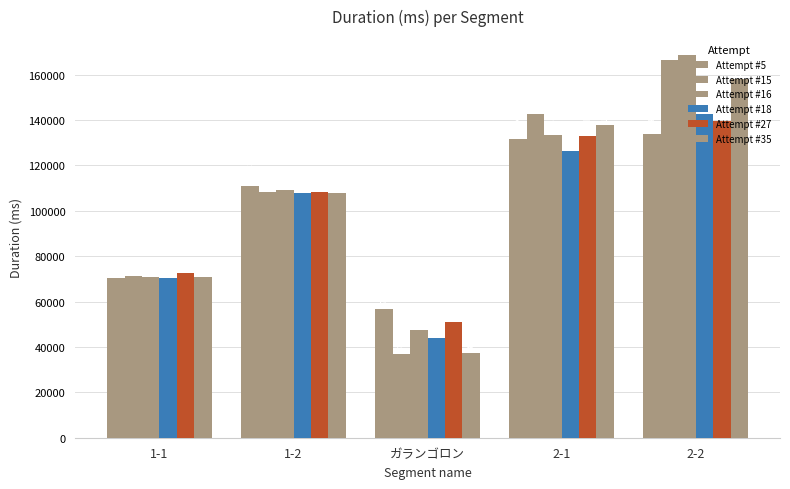

How many values in the Attempt #5 series are below 110975?

2